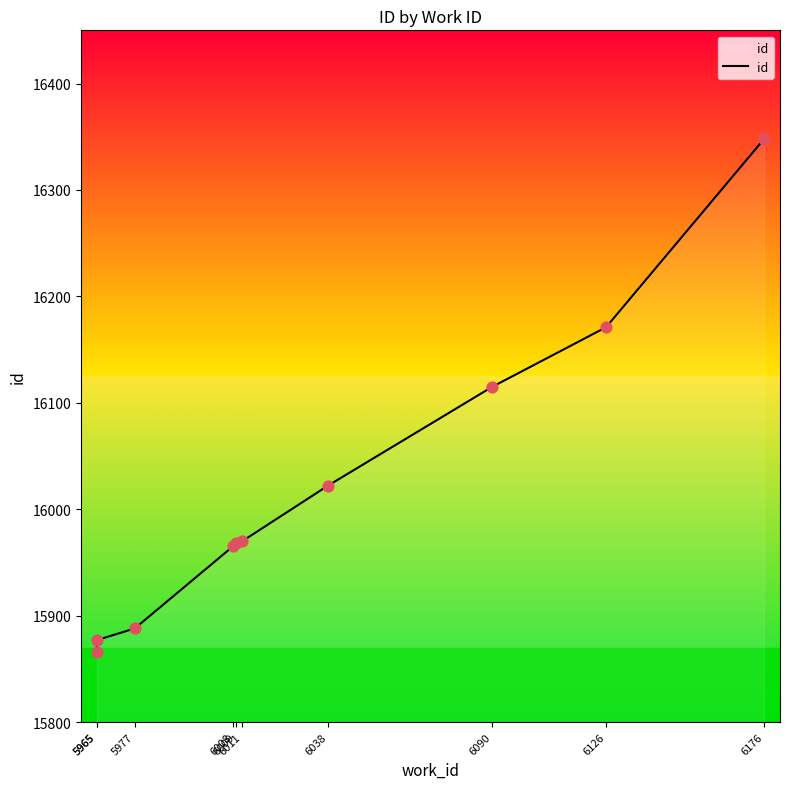

What is the change in value from 5977 to 6038?

+134